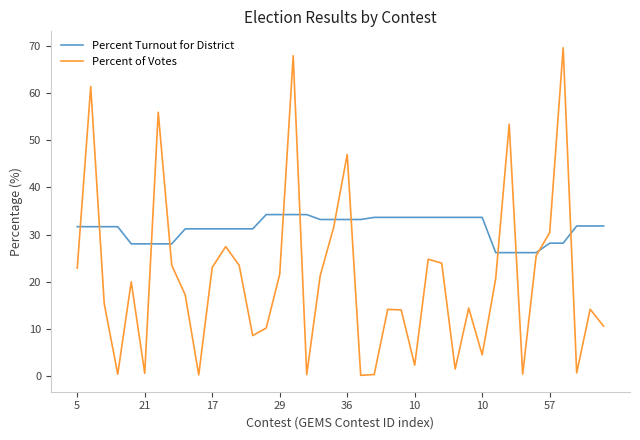

What is the greatest value displayed?

69.6